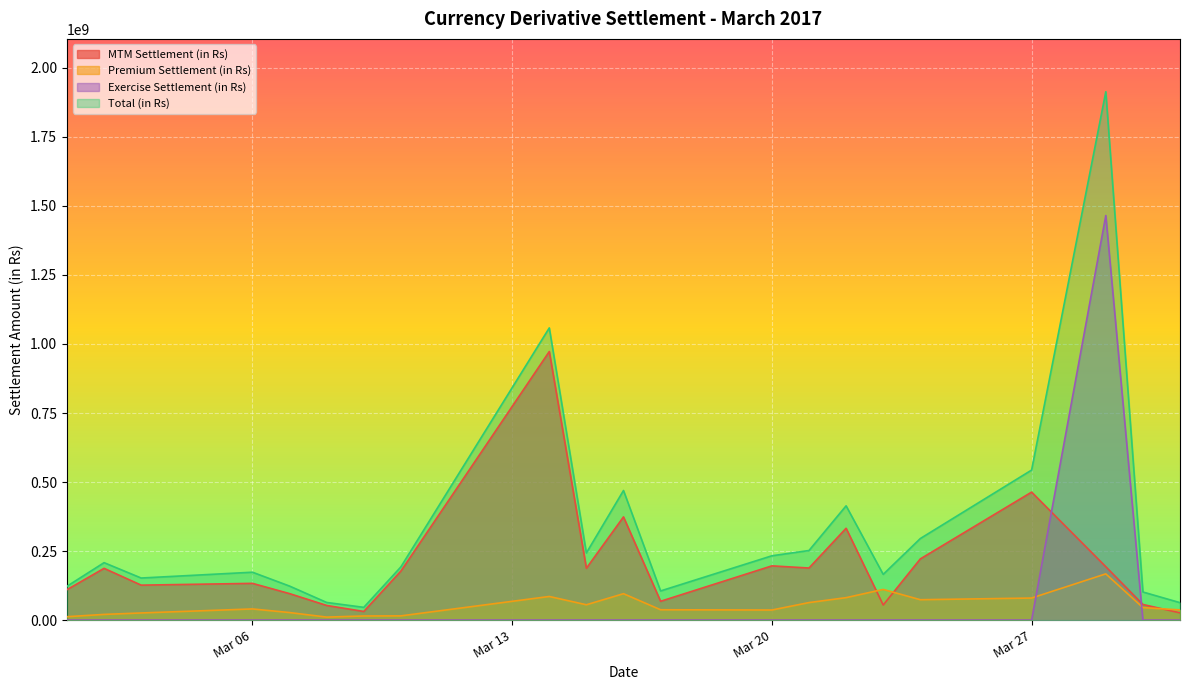

What is the average value of the Exercise Settlement (in Rs) series?

69772115.7